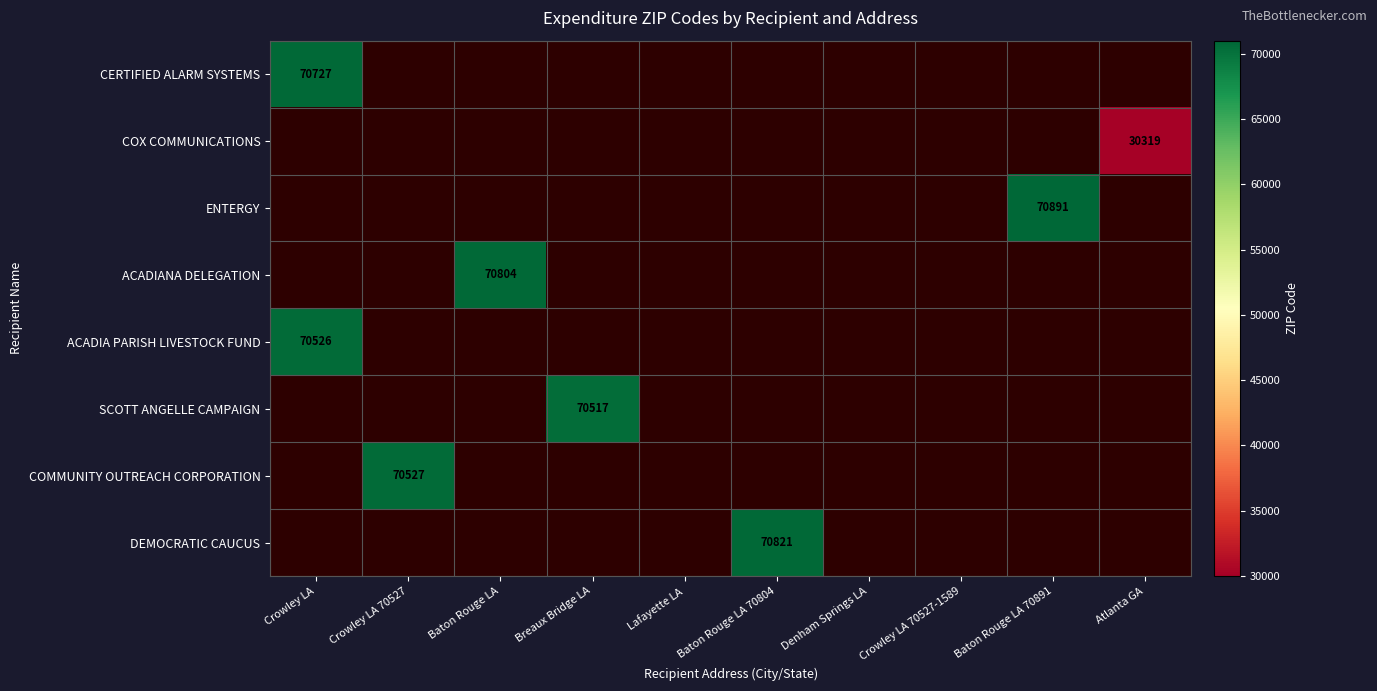

Count the number of categories in the chart.

10